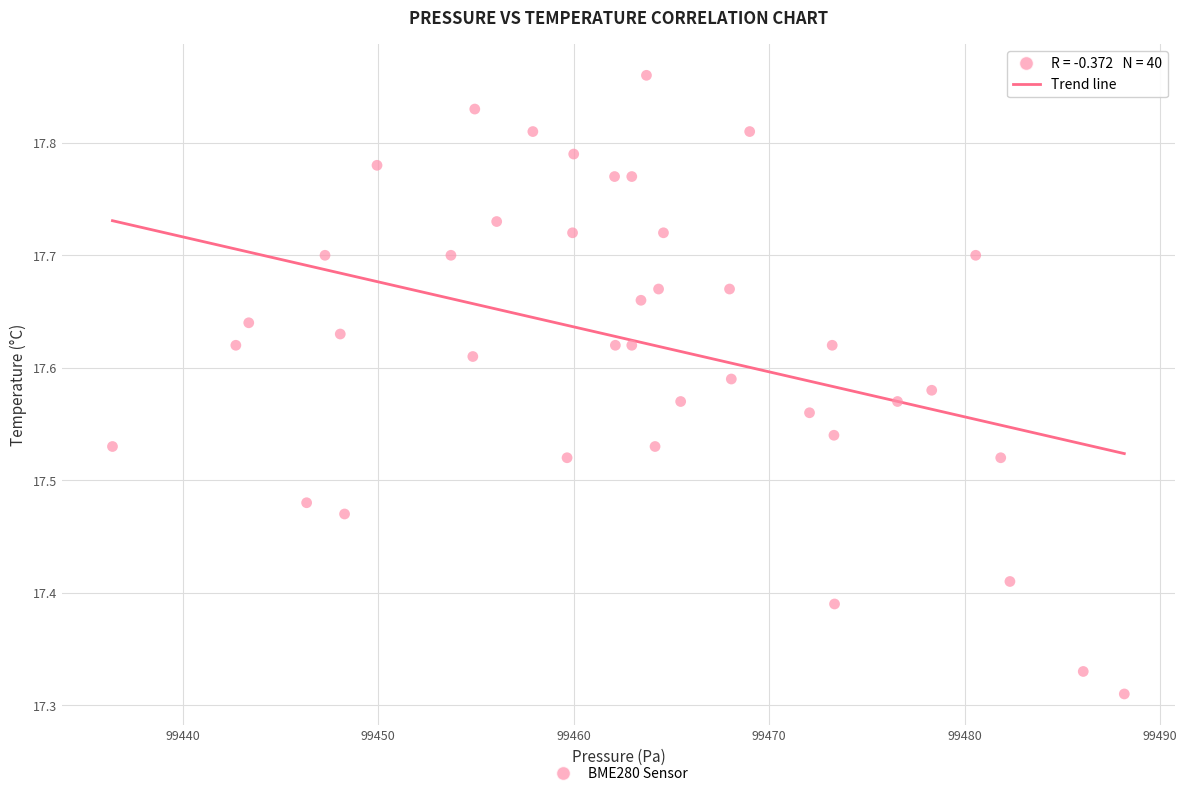

What is the range of X values (max minus min)?

51.8